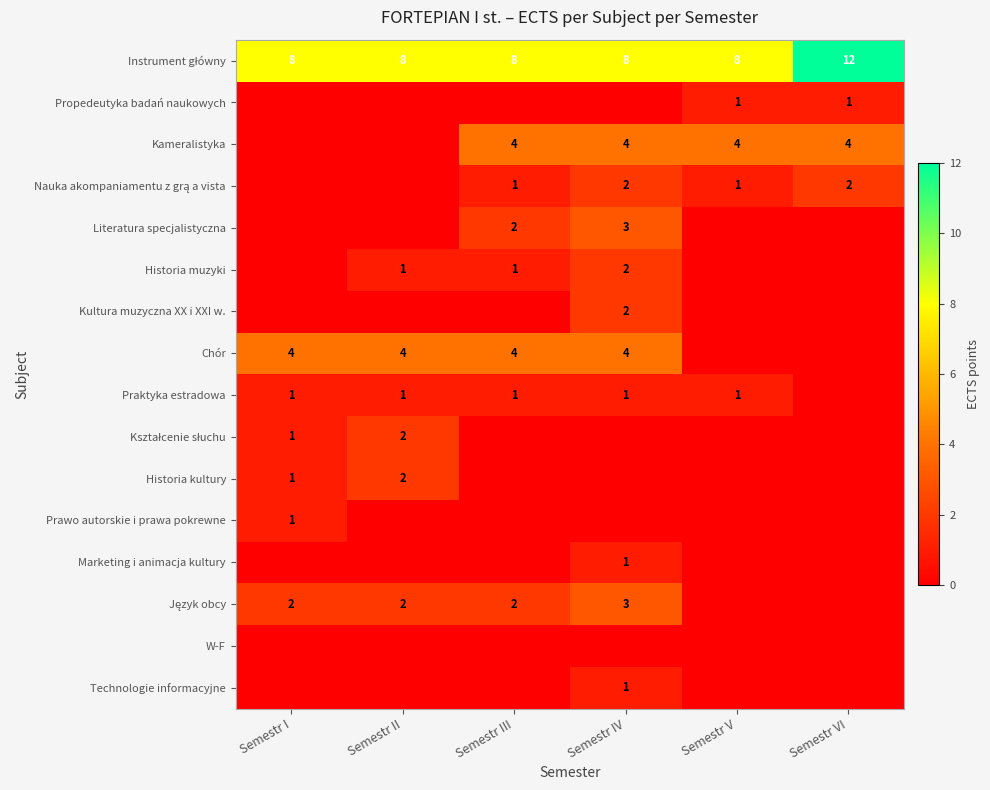

Is the value of Technologie informacyjne at Semestr IV greater than the value of Historia muzyki at Semestr IV?

No